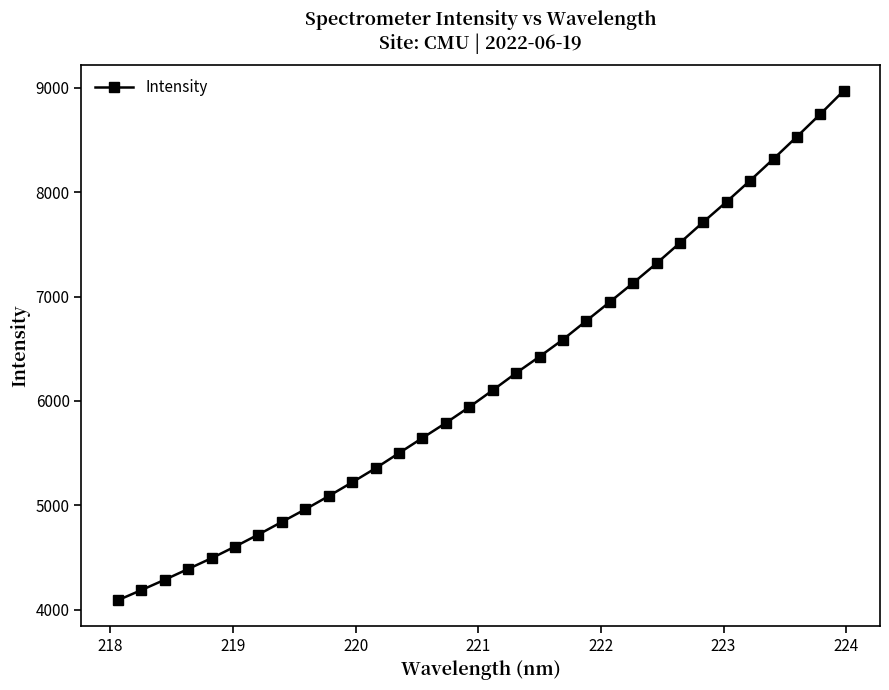

What is the value of the 23rd point from the left?

7129.7